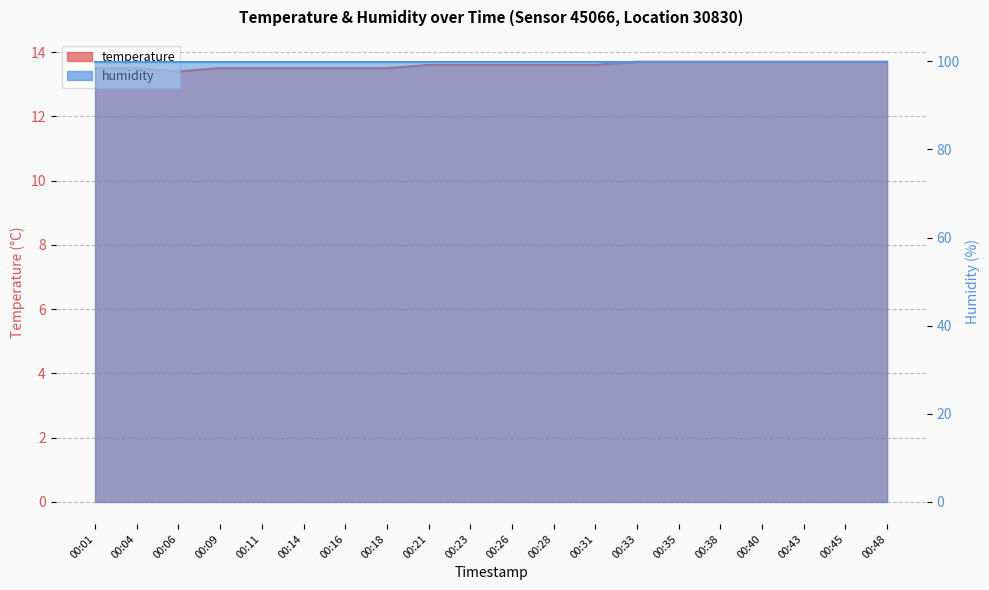

What is the greatest value displayed?

13.7